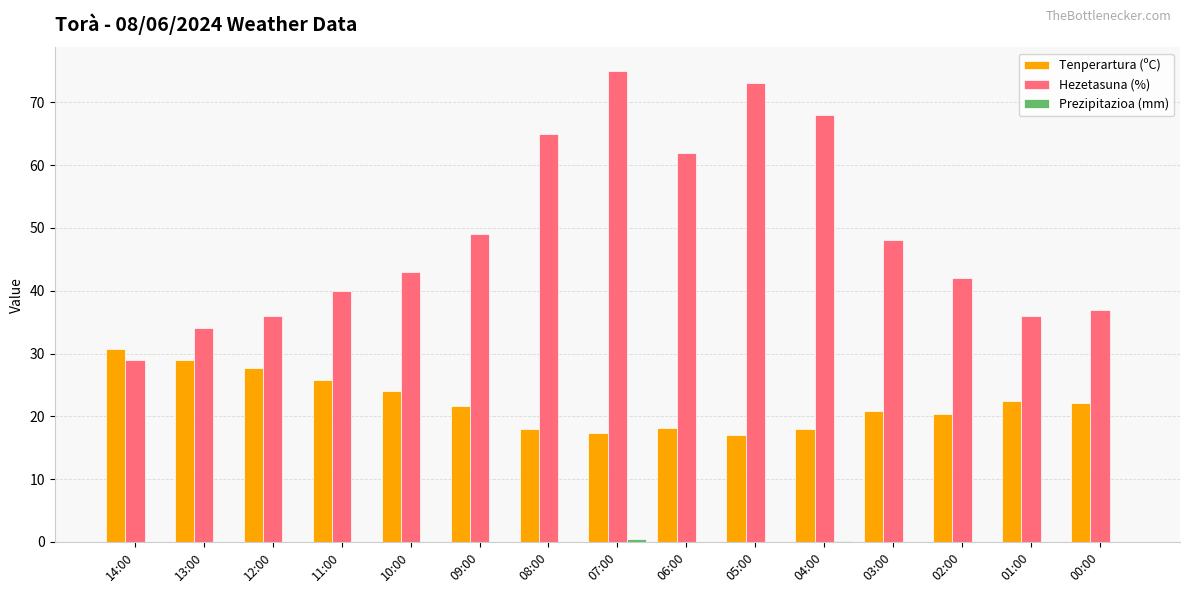

What is the total value across all series at 13:00?

62.9